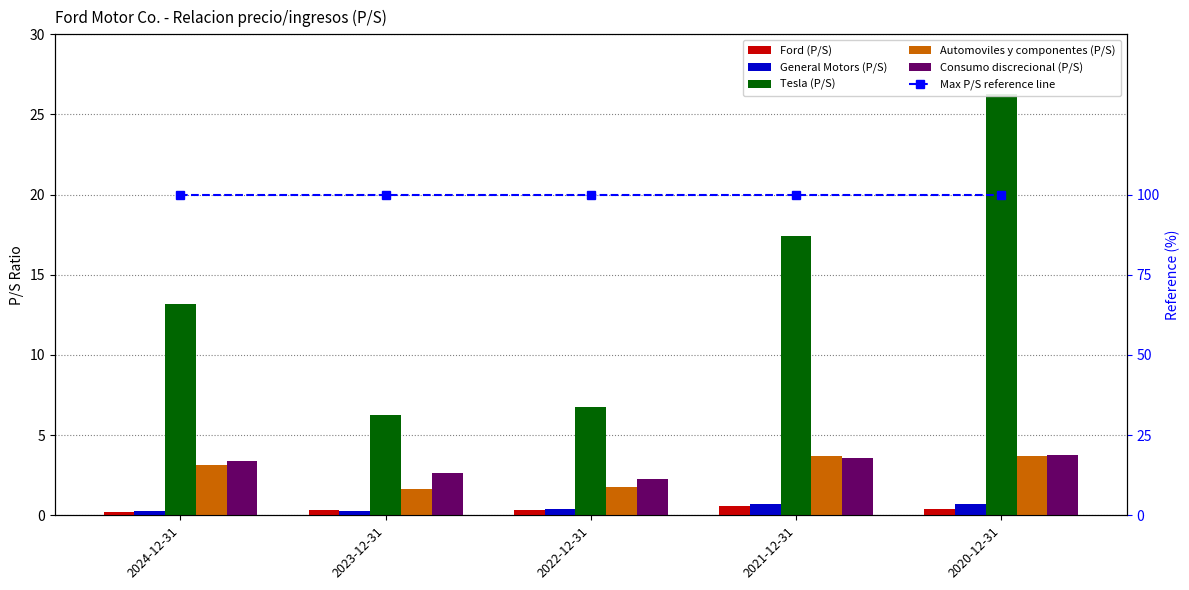

What is the difference between the second highest and second lowest values in the General Motors (P/S) series?

0.4